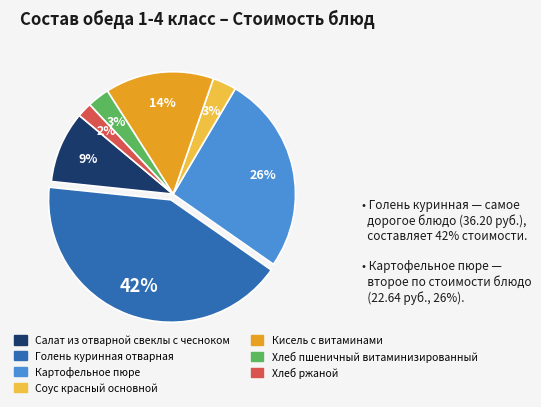

Which category has the smallest portion of the pie?

Хлеб ржаной